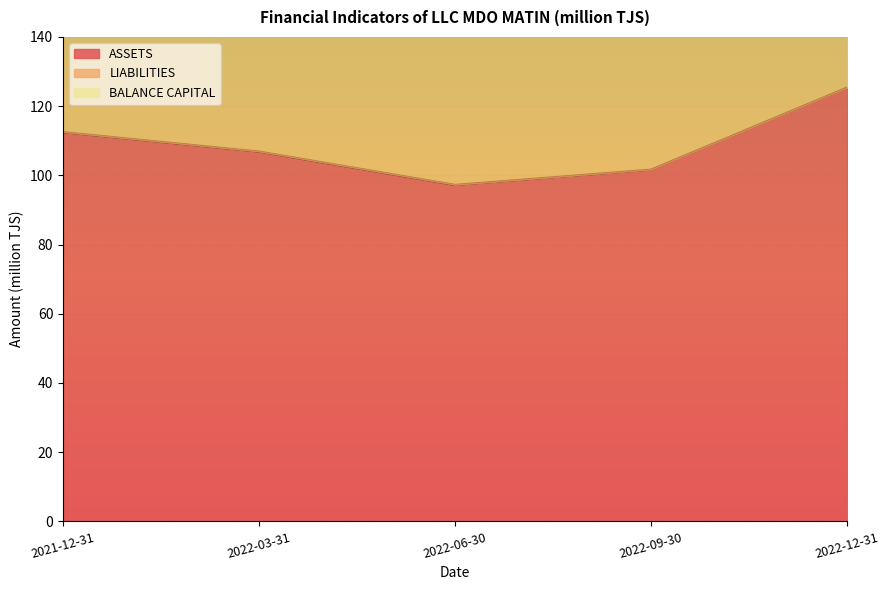

Rank the series by their average value, from highest to lowest.

ASSETS, LIABILITIES, BALANCE CAPITAL